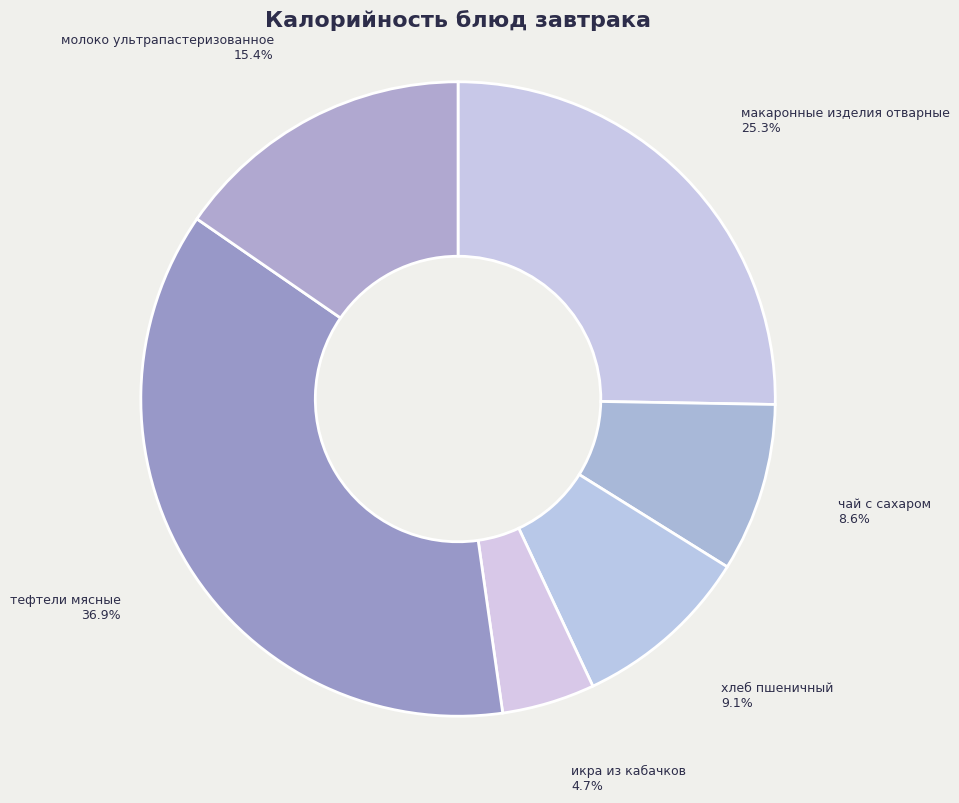

Which has a higher value, макаронные изделия отварные or икра из кабачков?

макаронные изделия отварные